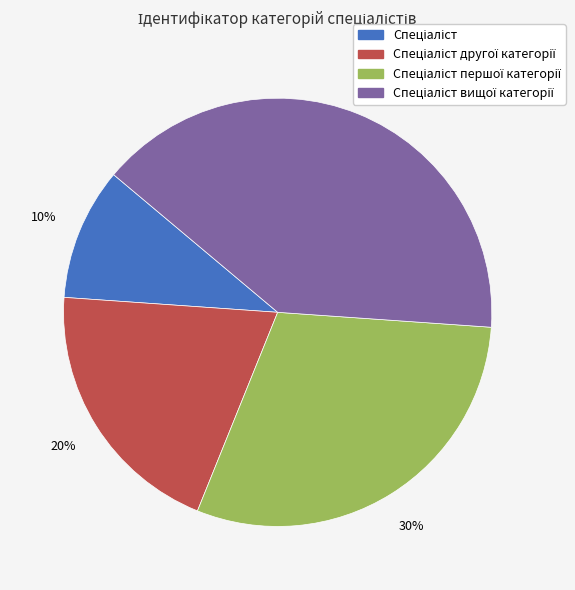

Is there a majority slice in this chart?

No